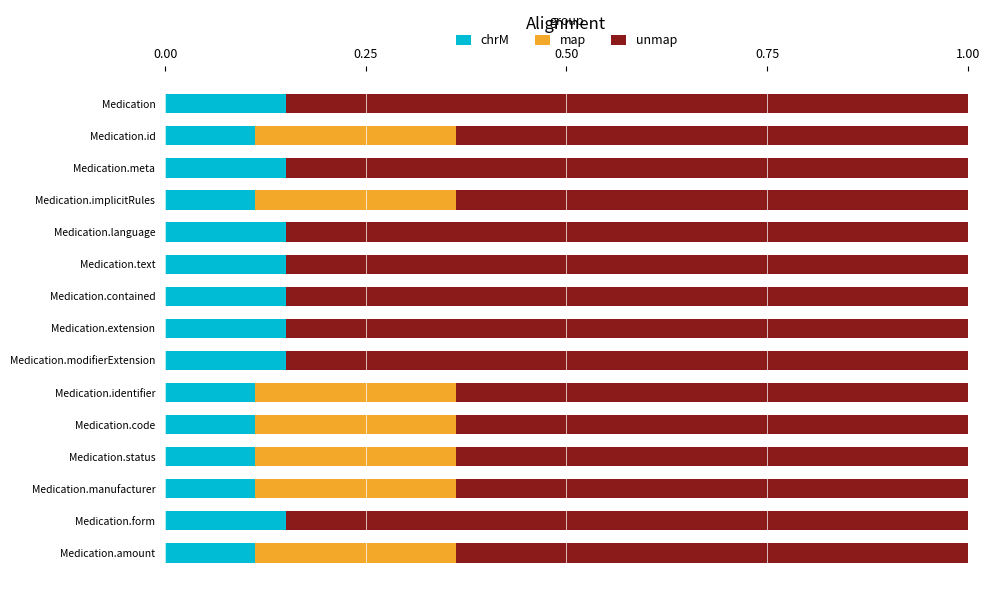

What is the total value across all series at Medication.amount?

1.0